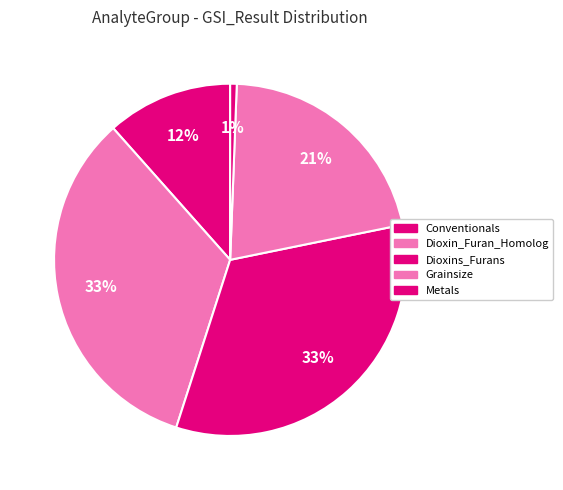

How many slices are in this pie chart?

5